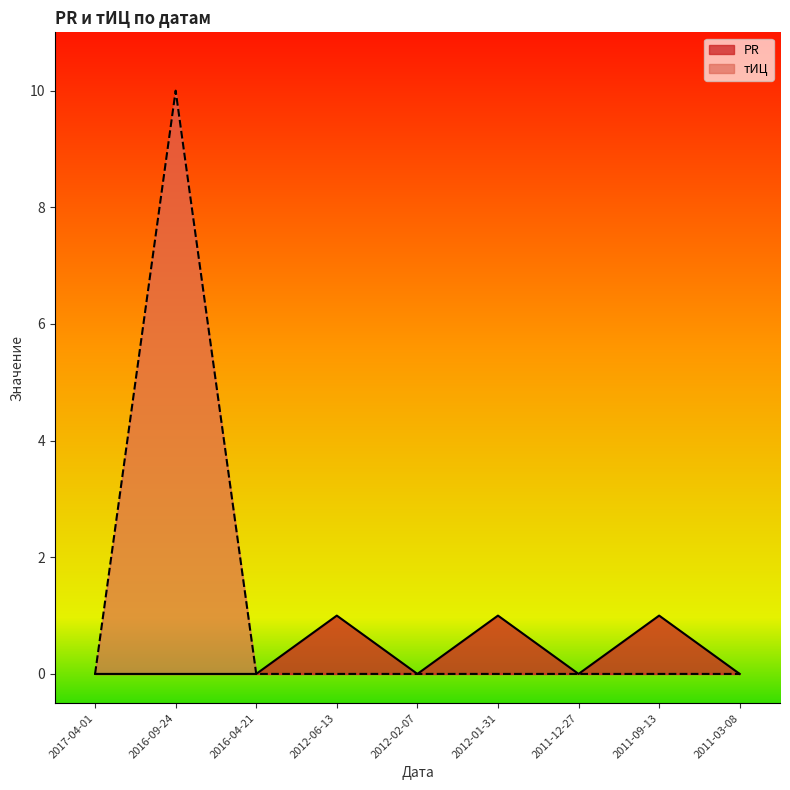

Which series has the largest total across all categories?

тИЦ